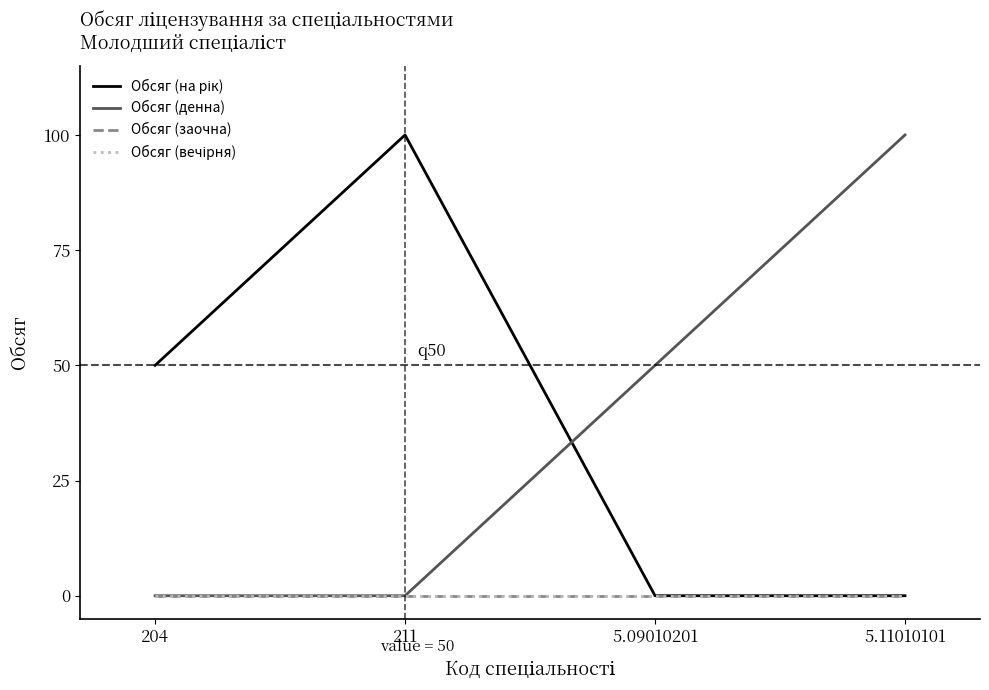

At which category is the sum across all series the highest?

211